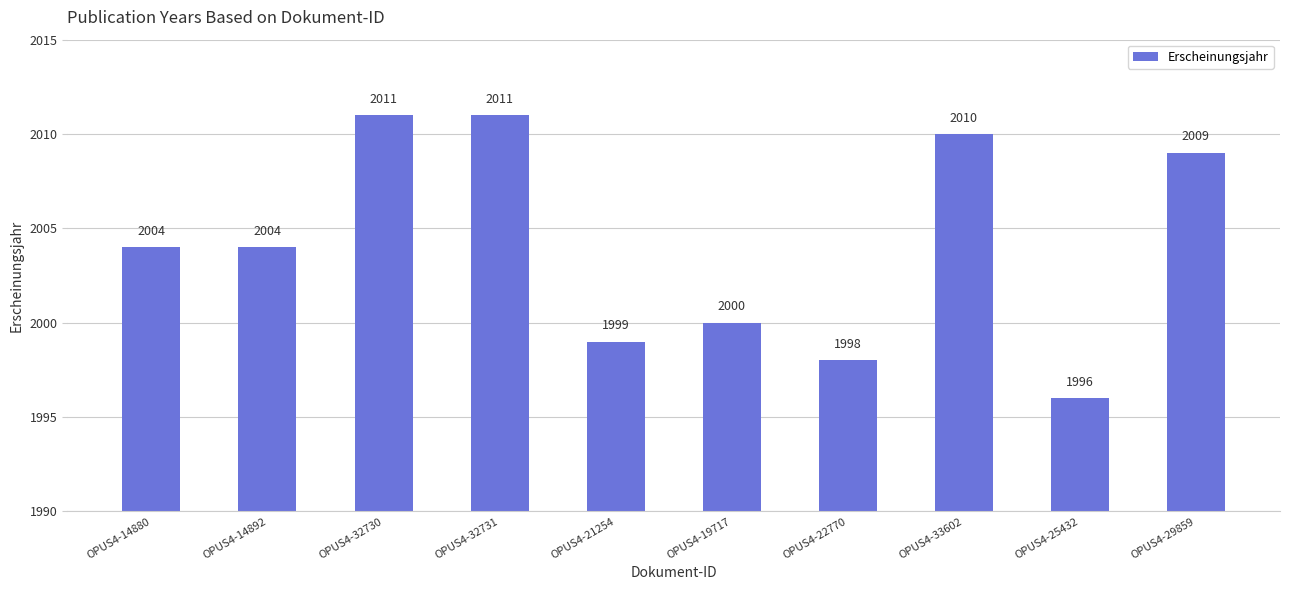

What is the value of the 2nd bar from the left?

2004